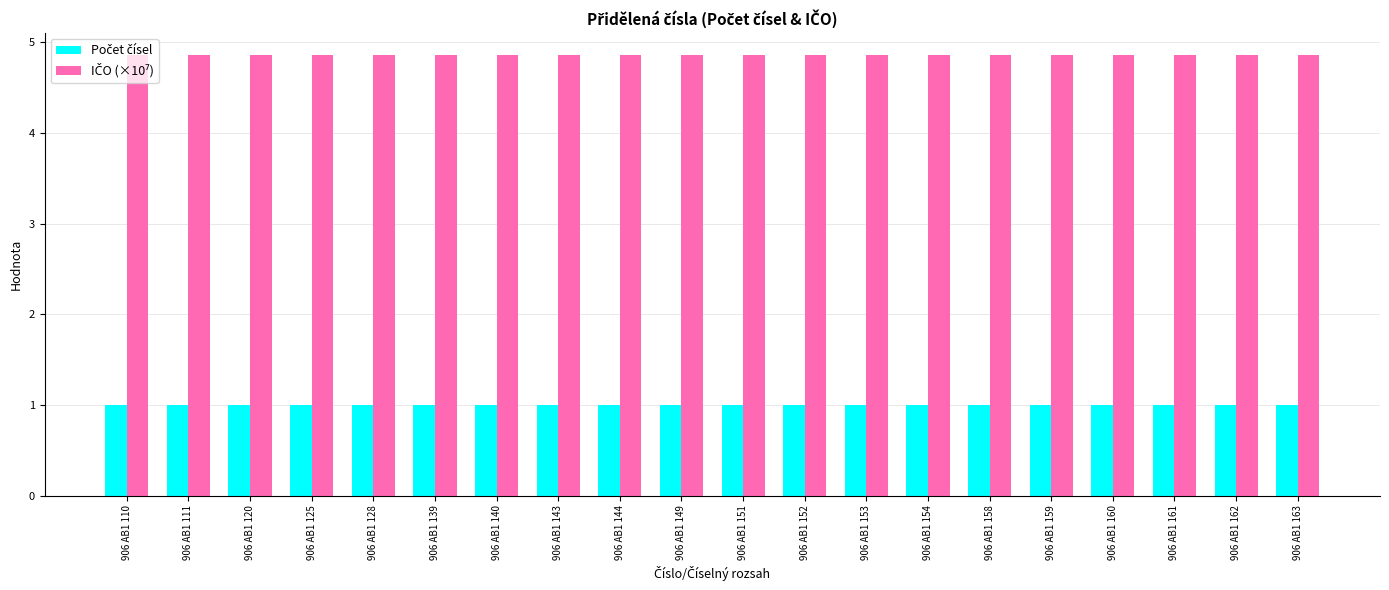

What is the greatest value displayed?

4.9